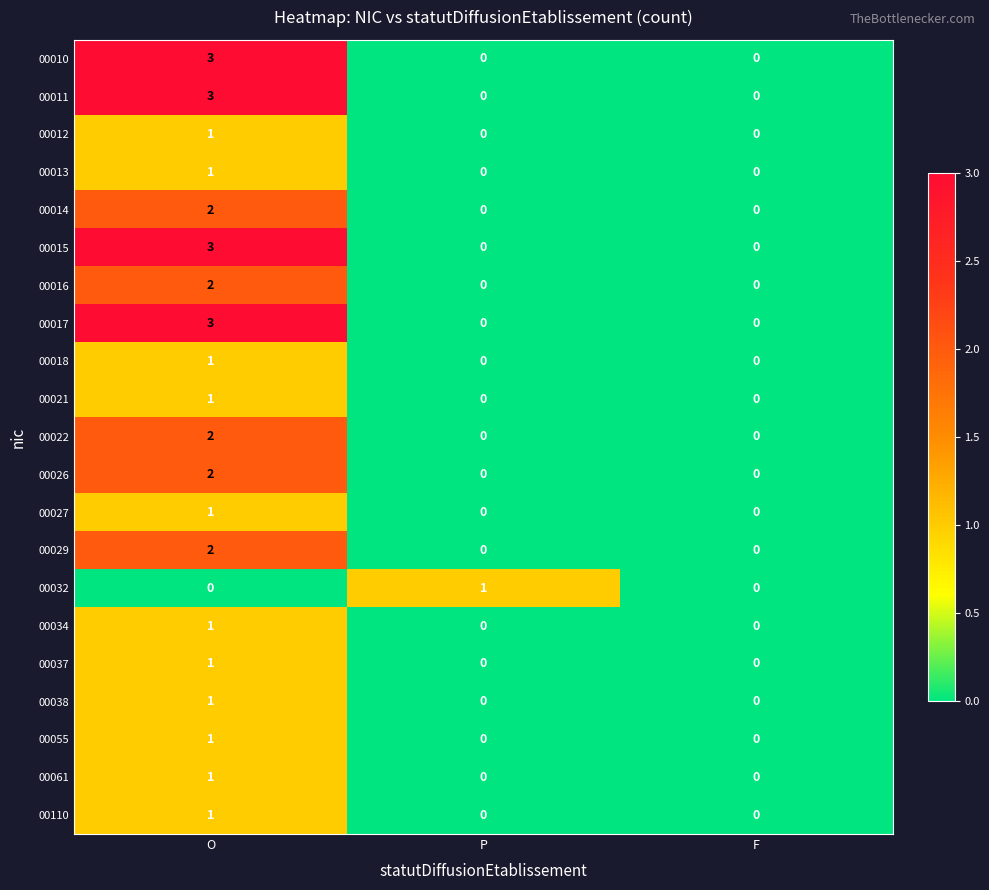

What is the total value across all series at O?

33